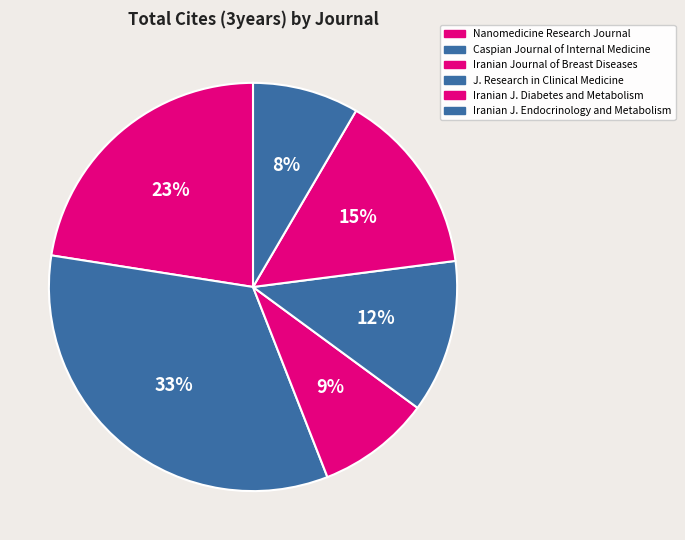

Which category has the biggest portion of the pie?

Caspian Journal of Internal Medicine